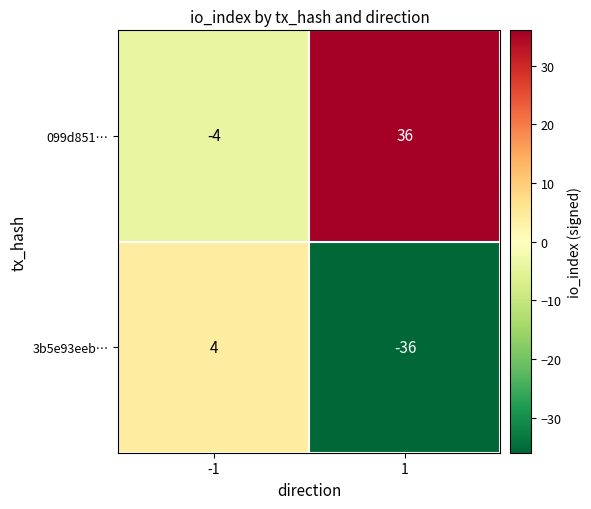

What is the minimum value shown in the chart?

-36